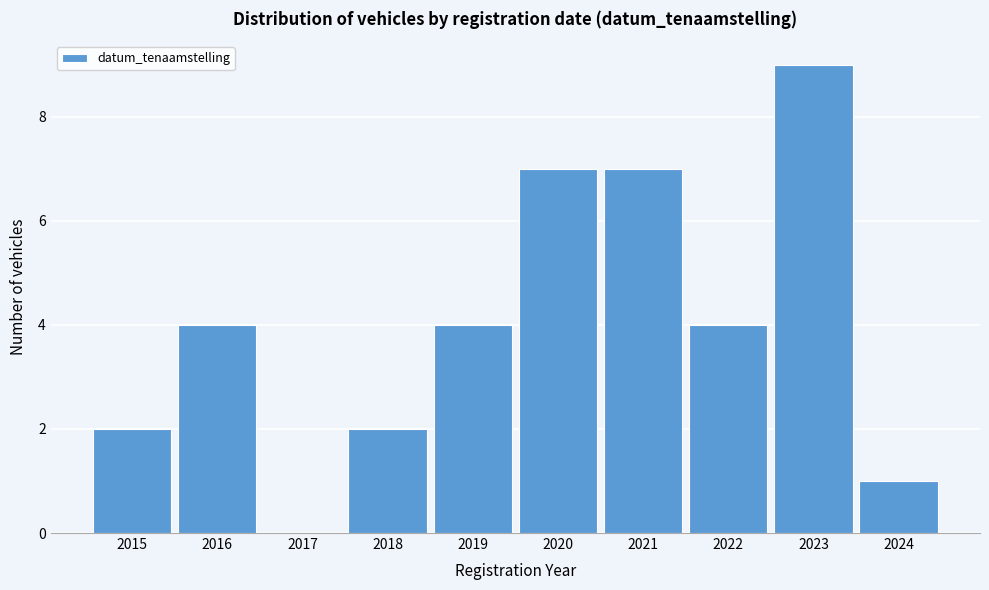

Reading right to left, list all the values displayed in this chart.

2024=1	2023=9	2022=4	2021=7	2020=7	2019=4	2018=2	2017=0	2016=4	2015=2